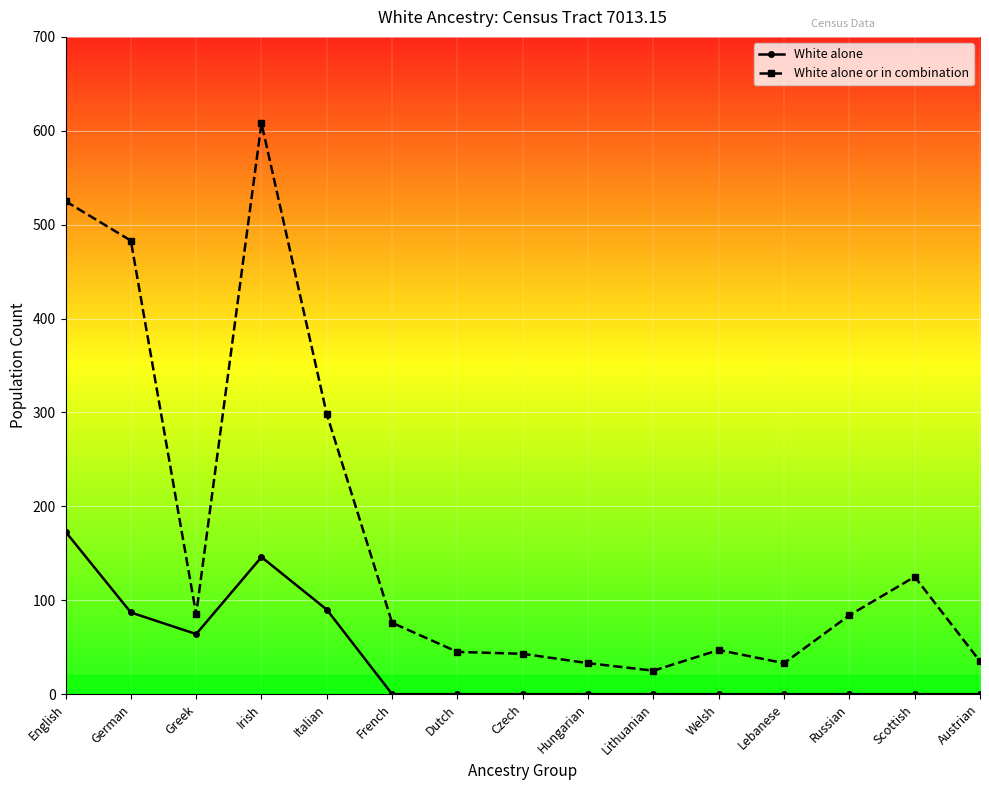

At how many categories does at least one series exceed 576?

1